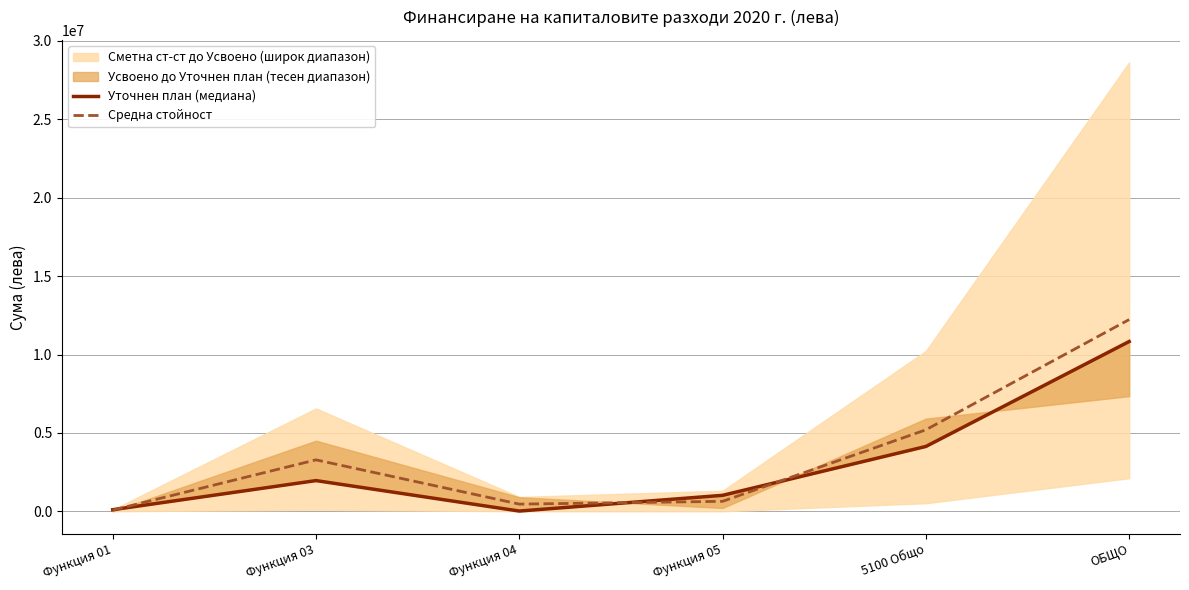

What is the difference between the second highest and second lowest values in the Средна стойност series?

4740681.5